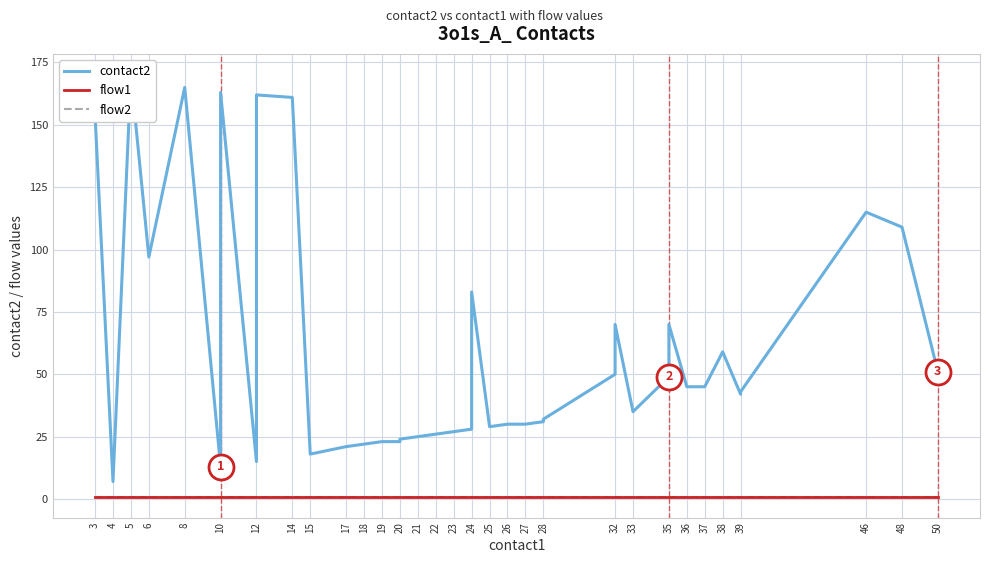

True or false: contact2 has more than 1 points higher than both neighbors.

True